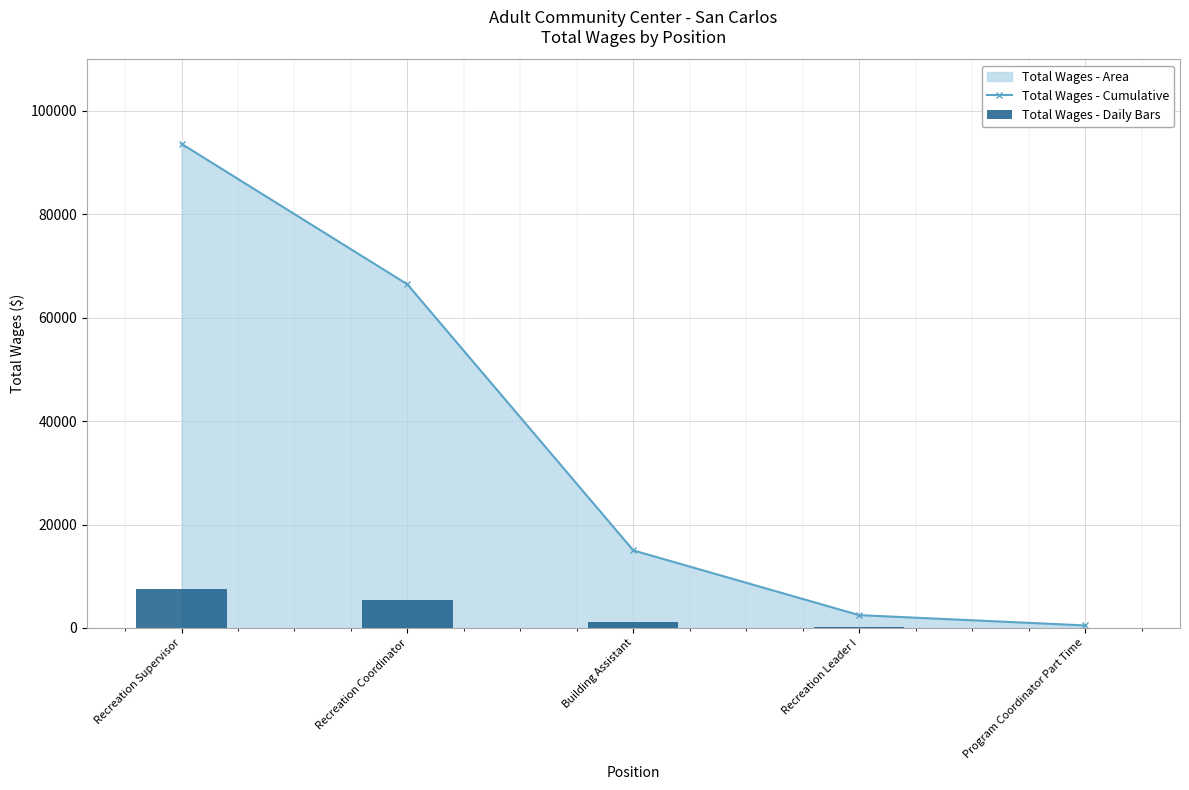

Which has a higher value, Recreation Coordinator or Building Assistant?

Recreation Coordinator